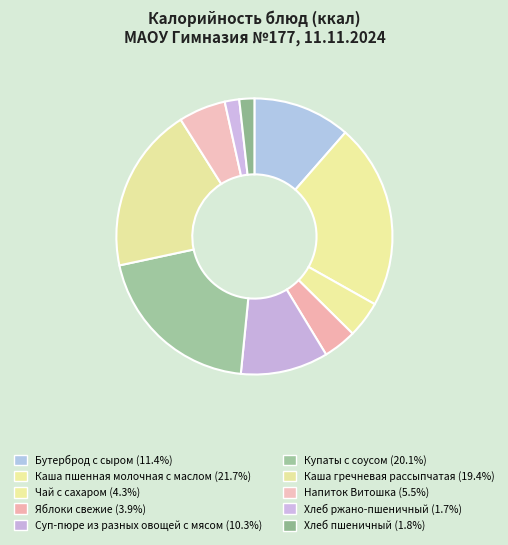

Does Хлеб пшеничный represent more than half of the total?

No